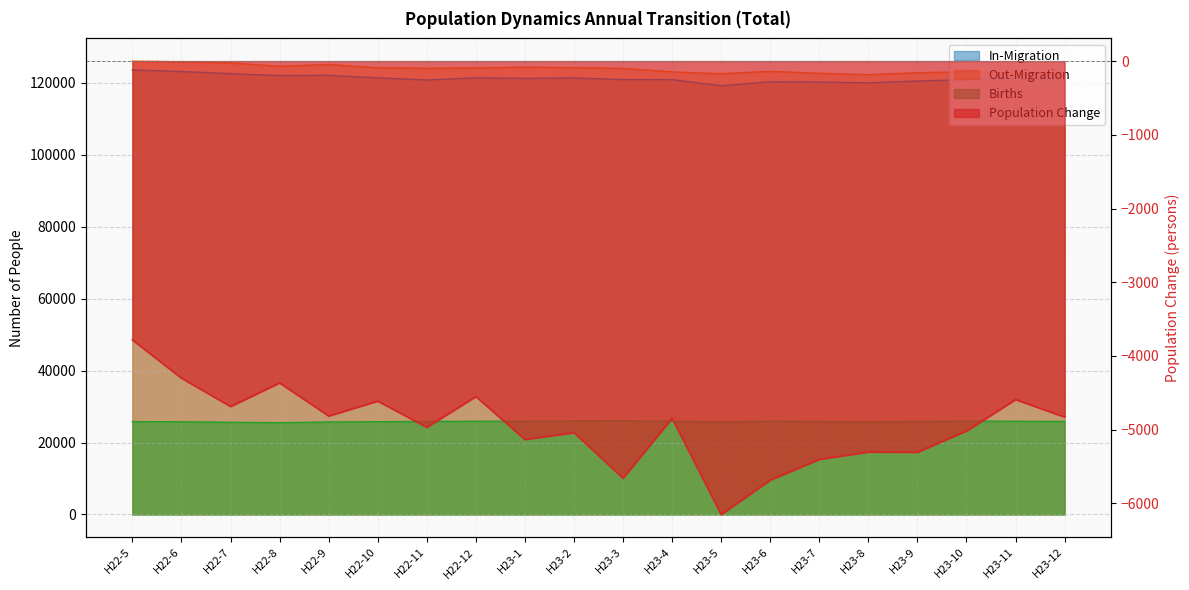

How many interior local valleys does the Births series have?

3